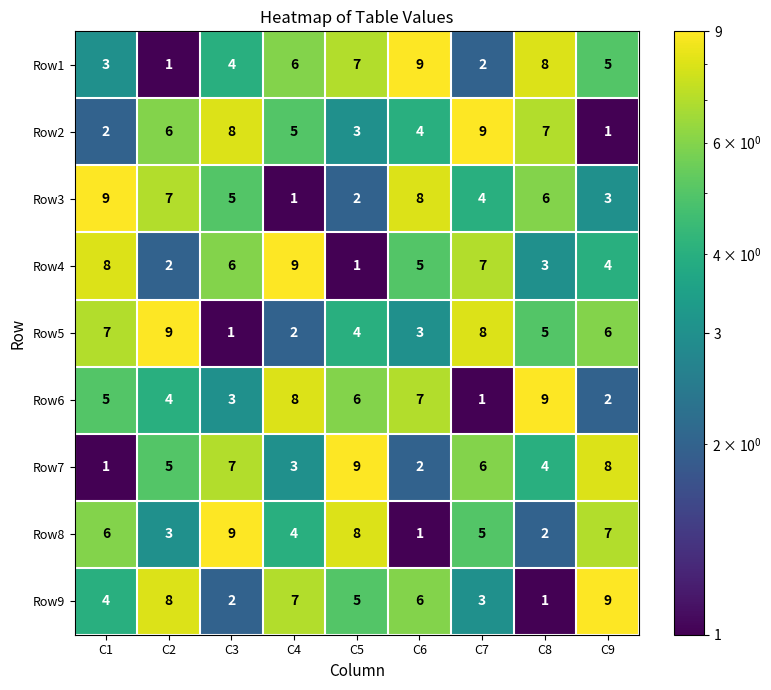

What is the greatest value displayed?

9